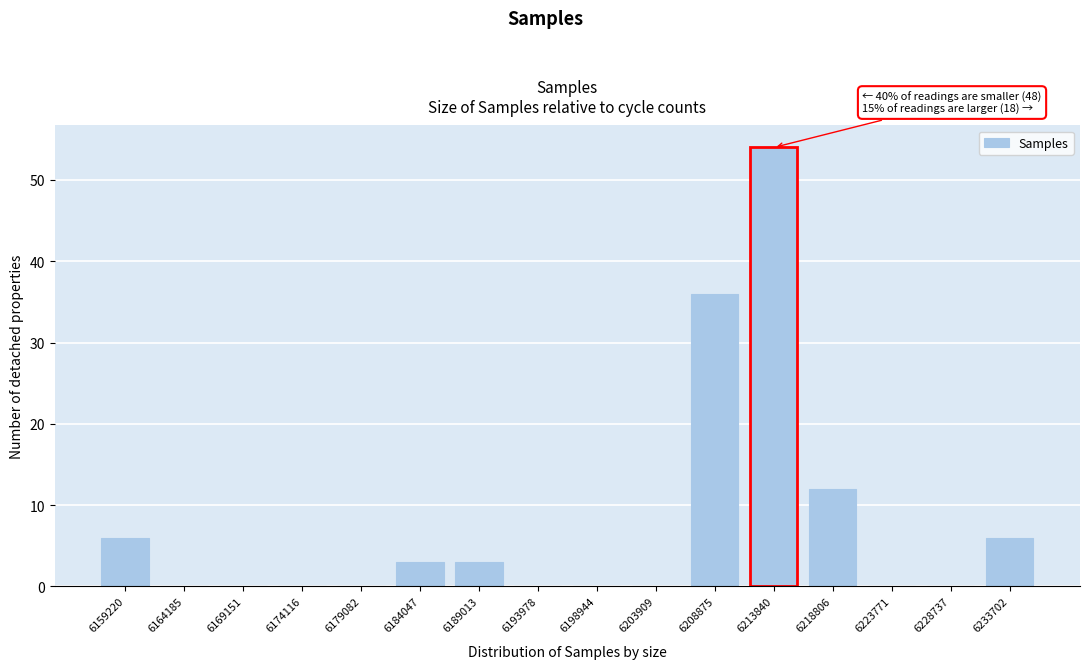

Reading left to right, transcribe all the data shown in this chart.

6159220=6	6164185=0	6169151=0	6174116=0	6179082=0	6184047=3	6189013=3	6193978=0	6198944=0	6203909=0	6208875=36	6213840=54	6218806=12	6223771=0	6228737=0	6233702=6